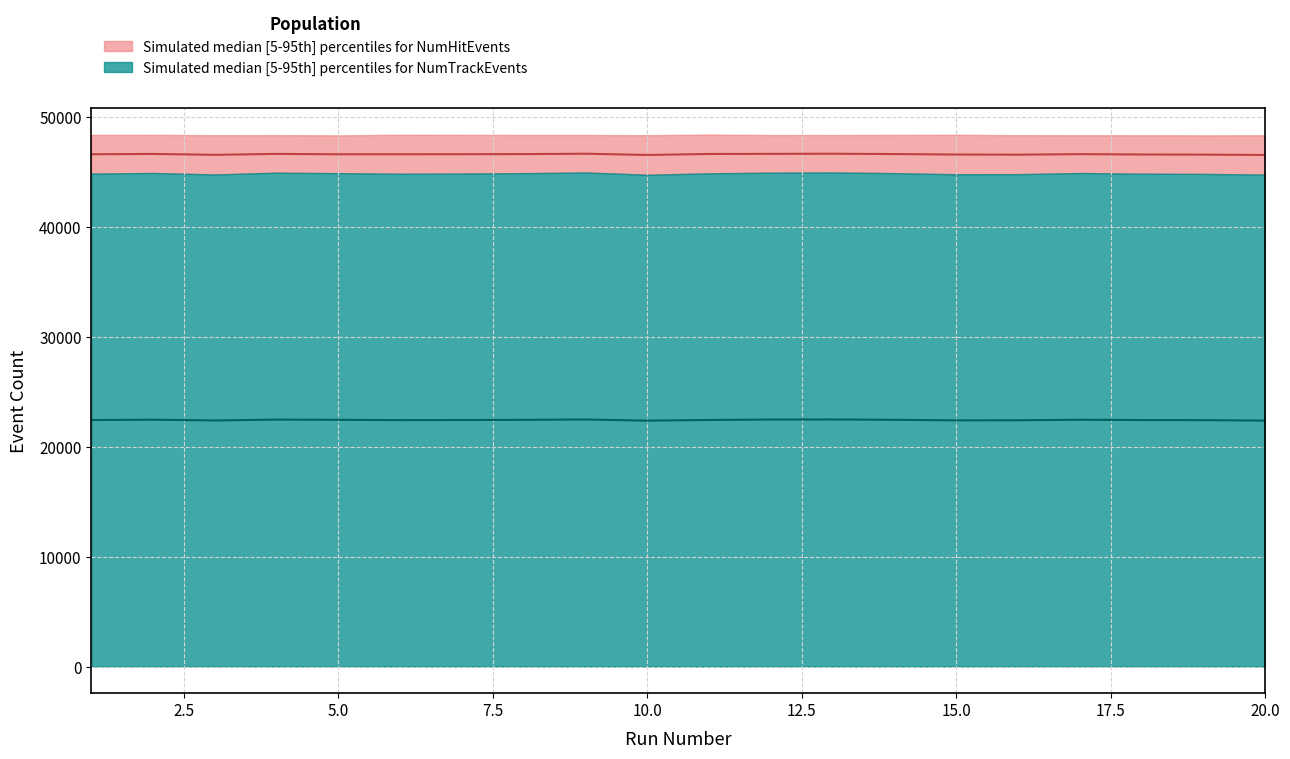

True or false: NumTrackEvents_lower has a value of 6 at 20.

False